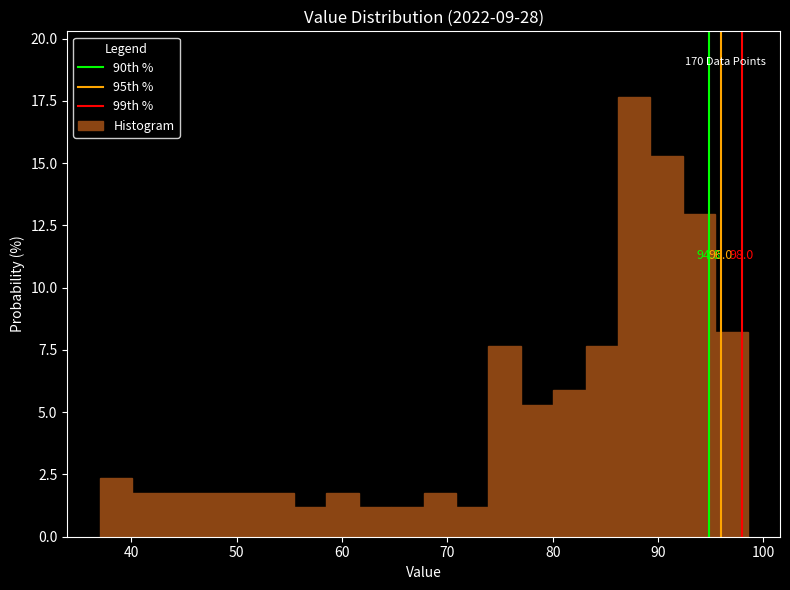

Read against the x-axis, roughly where is the centre of the tallest bar?

88